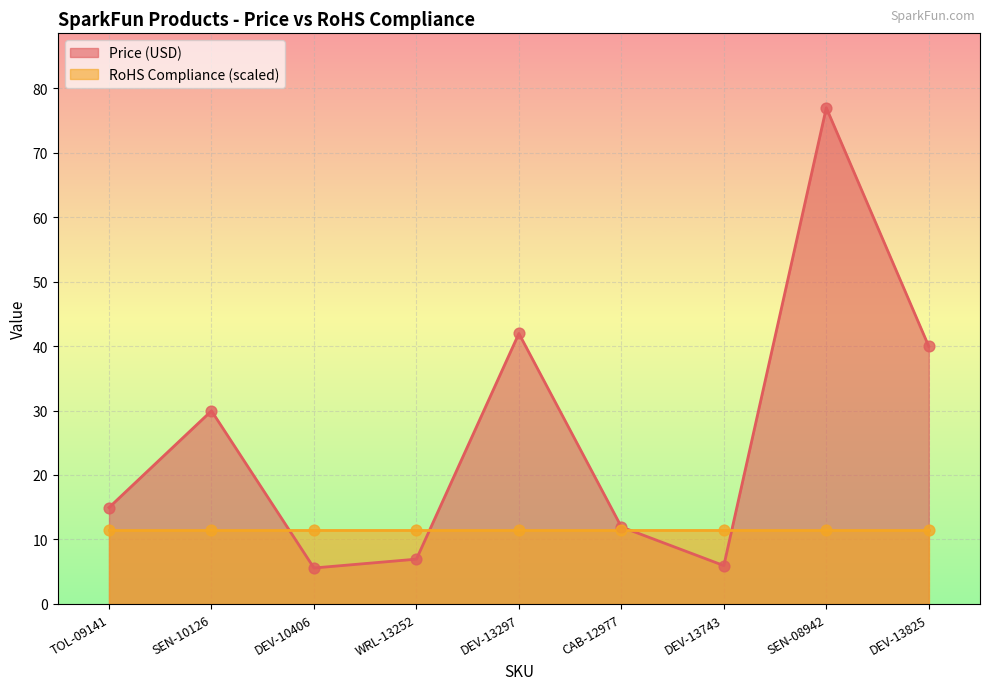

Between WRL-13252 and SEN-08942, which is larger?

SEN-08942